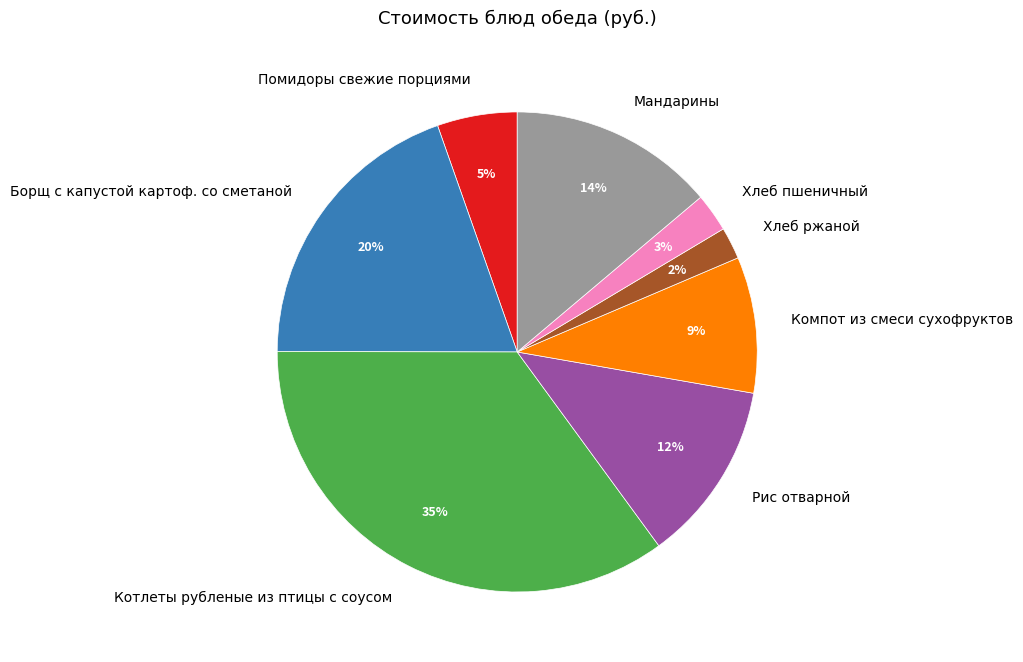

Is the sum of Хлеб ржаной and Борщ с капустой картоф. со сметаной greater than half?

No